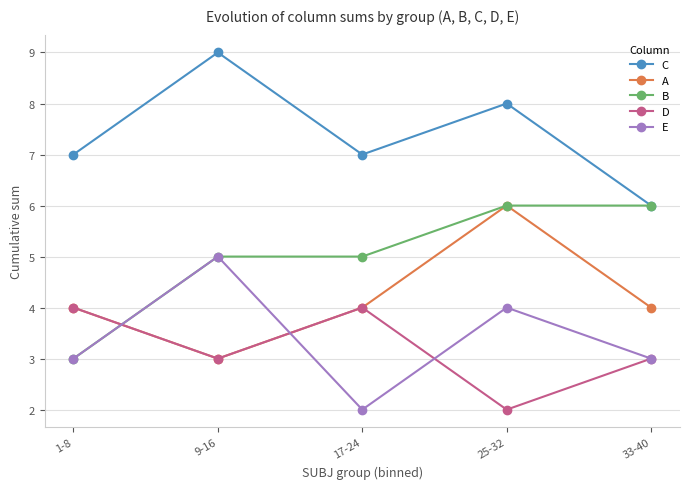

Which series changed the most between 9-16 and 17-24?

E